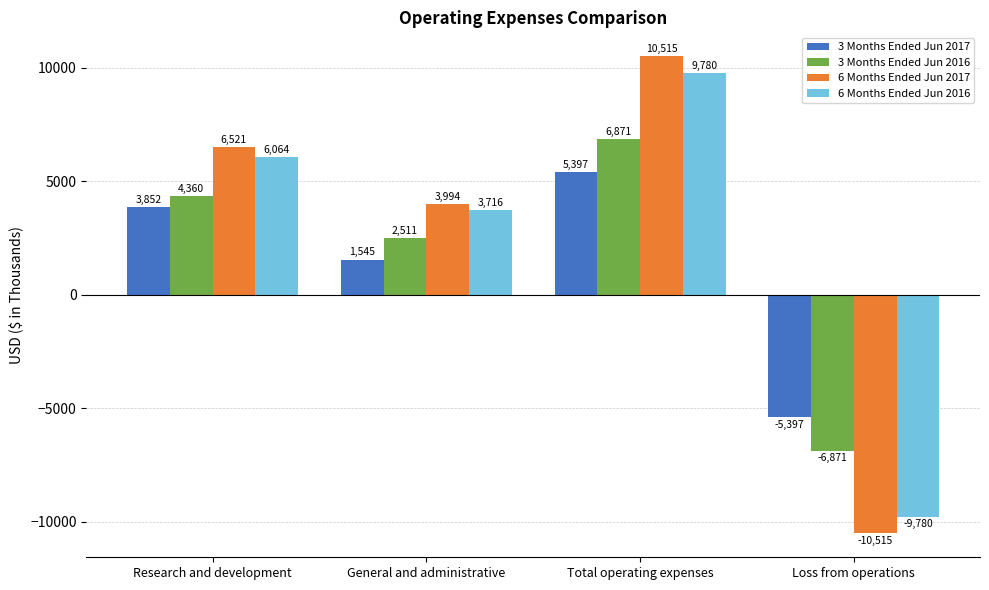

What is the highest value of the 6 Months Ended Jun 2016 series?

9780